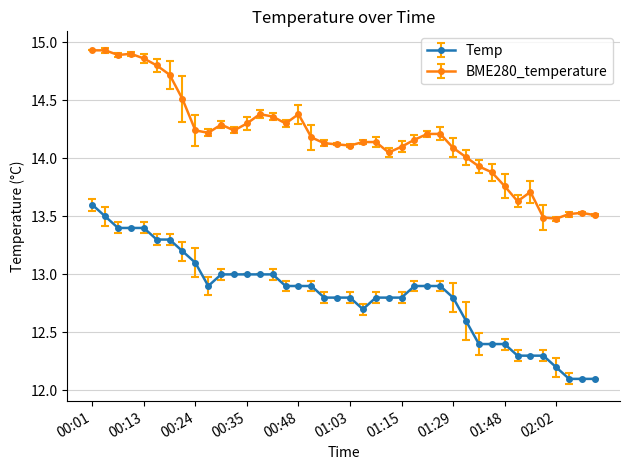

What is the sum of all Temp values?

513.0